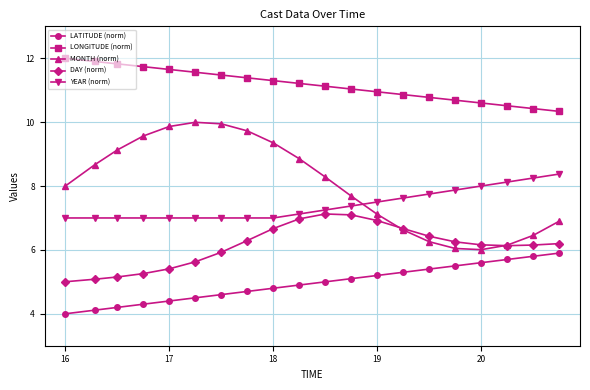

What are all the series names shown in the legend?

LATITUDE (norm), LONGITUDE (norm), MONTH (norm), DAY (norm), YEAR (norm)